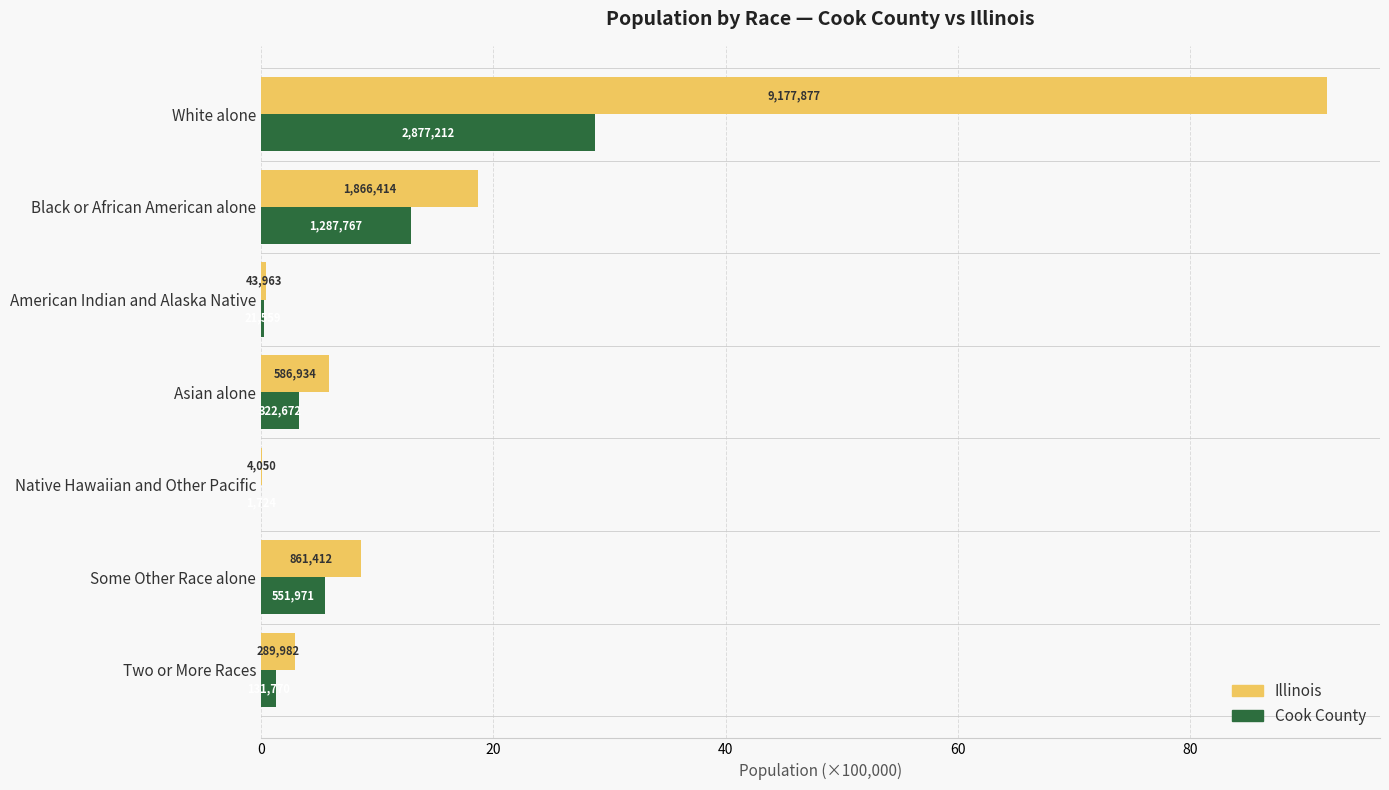

What is the difference between the maximum and minimum values in the Illinois series?

91.7